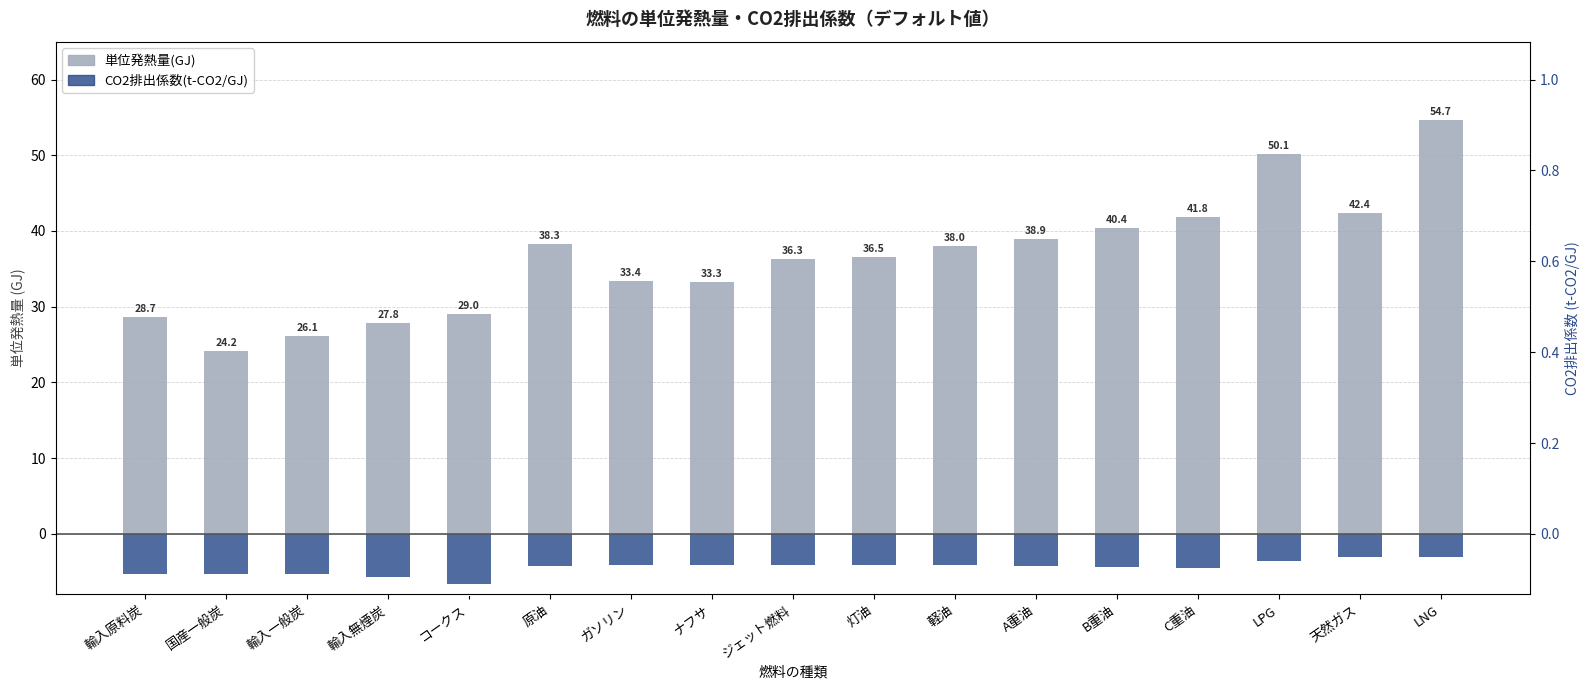

How many groups of bars are there?

17